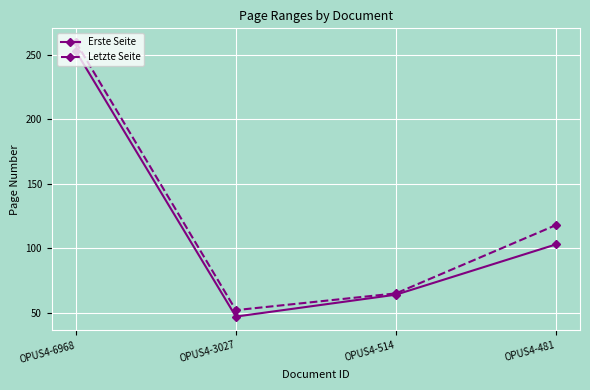

At OPUS4-481, list the series in order from largest to smallest.

Letzte Seite, Erste Seite